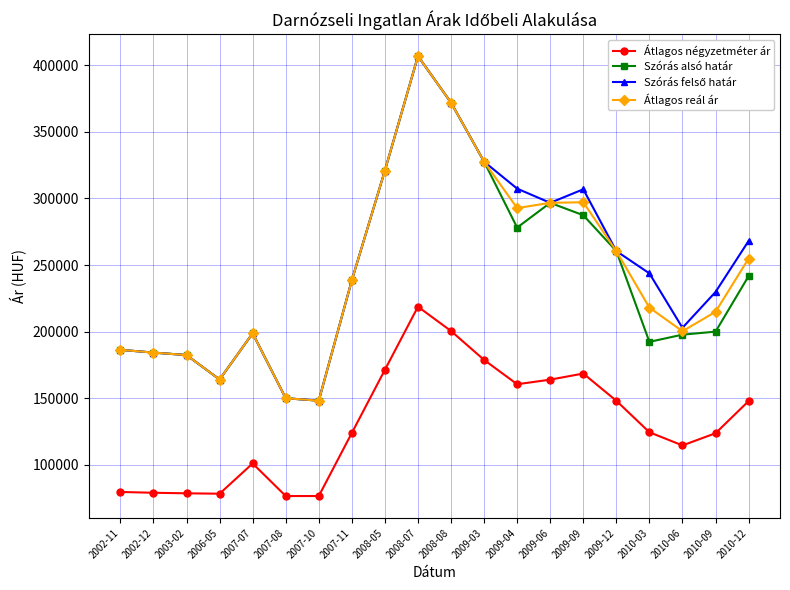

How many lines are shown in the chart?

4